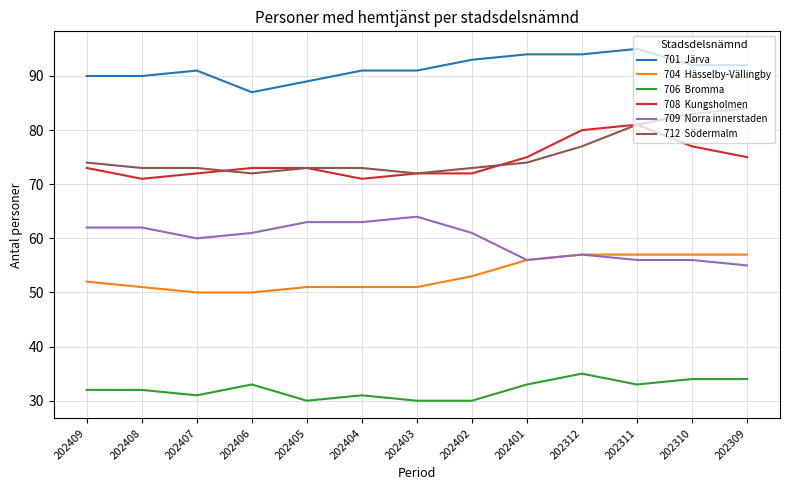

What is the greatest value displayed?

95